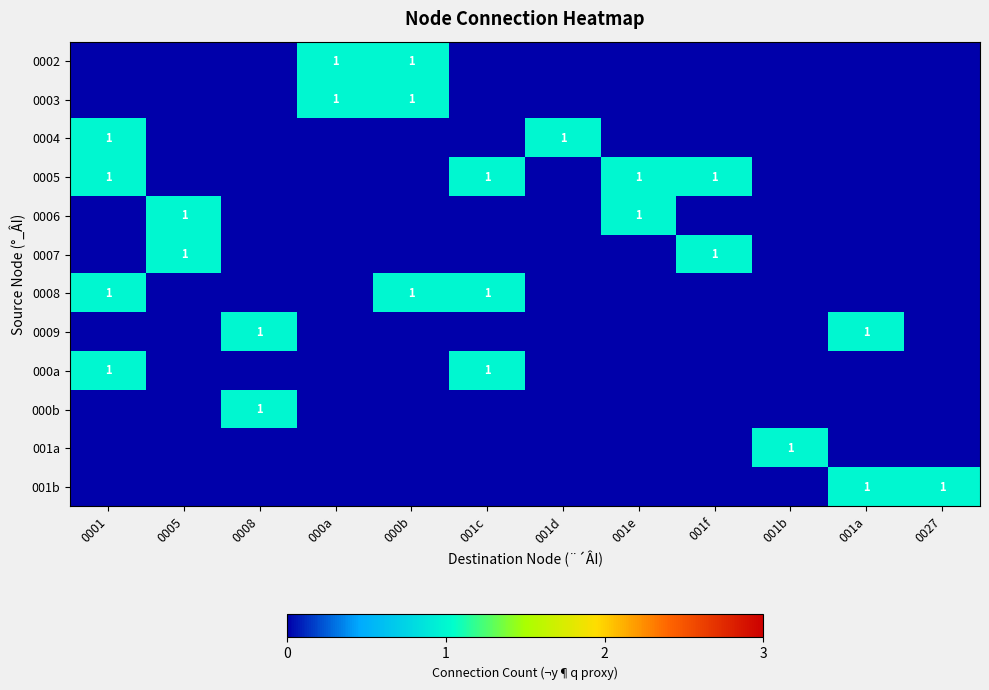

True or false: 0008 has a value of 1 at 0001.

True